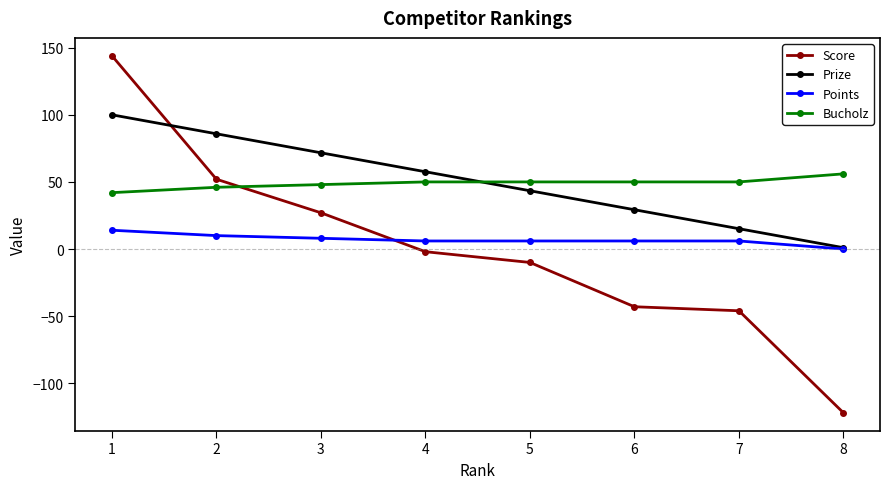

How many data points does each series have?

8